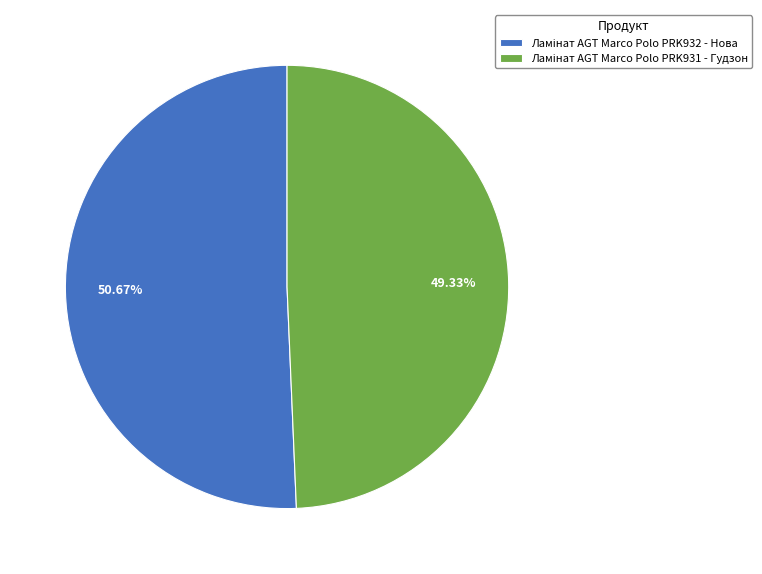

Is there any slice that represents more than half of the pie?

Yes